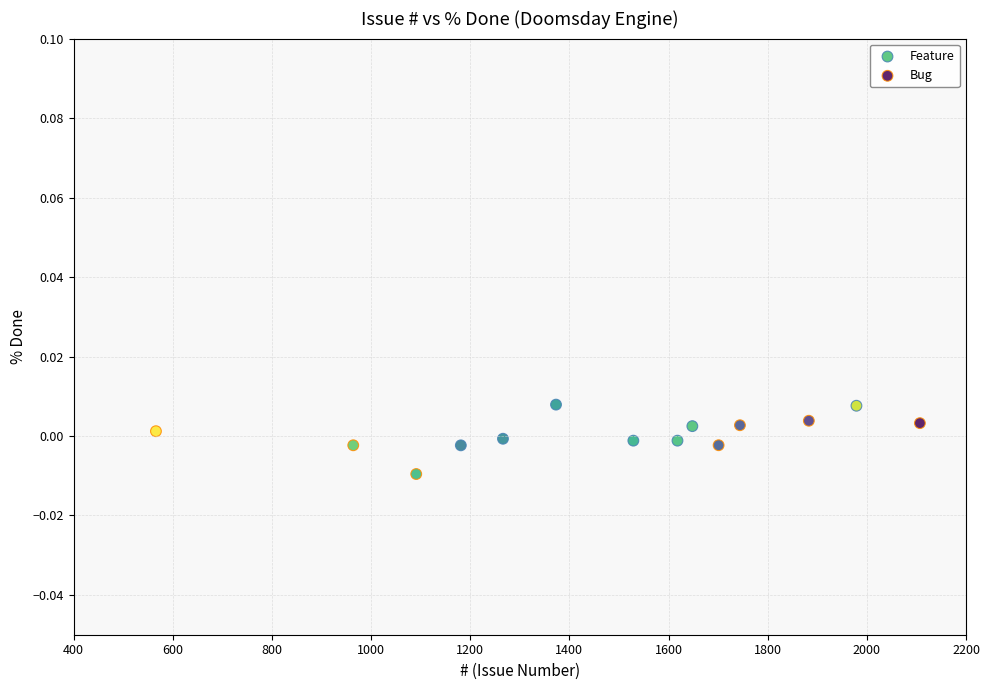

Which series has the largest Y range (max minus min)?

Bug